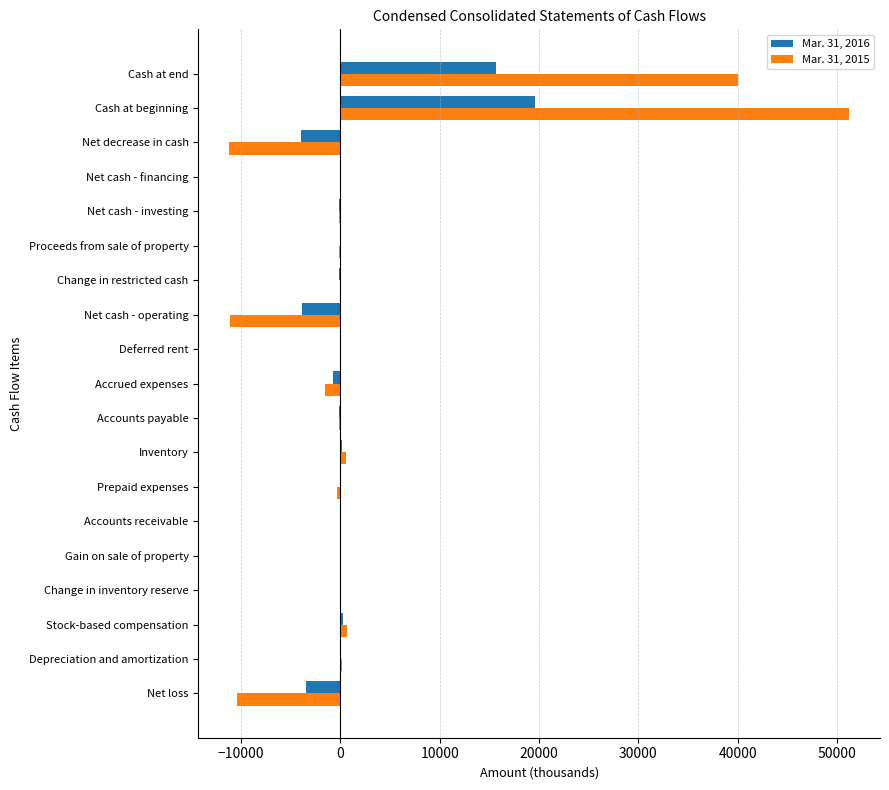

What are all the series names shown in the legend?

Mar. 31, 2016, Mar. 31, 2015